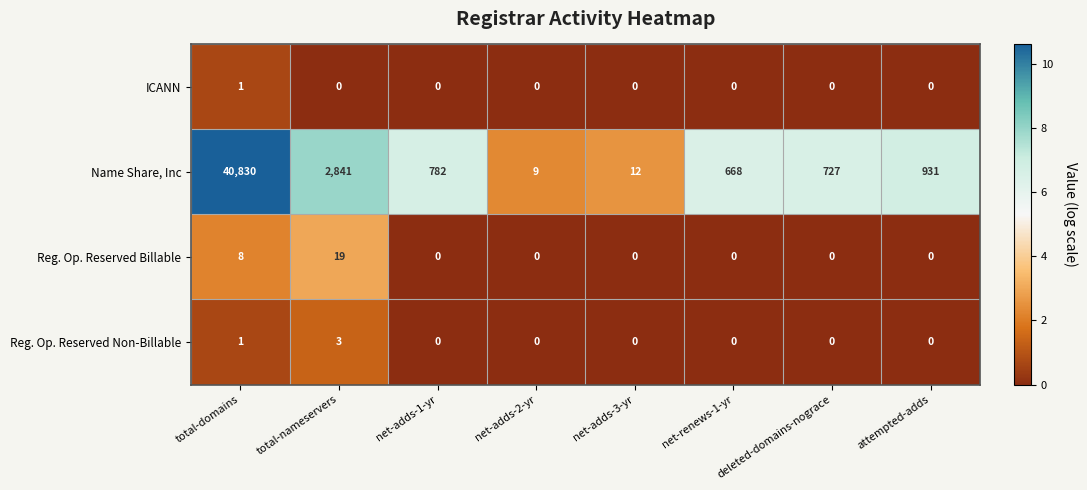

True or false: Name Share, Inc has a value of 1037 at net-adds-1-yr.

False